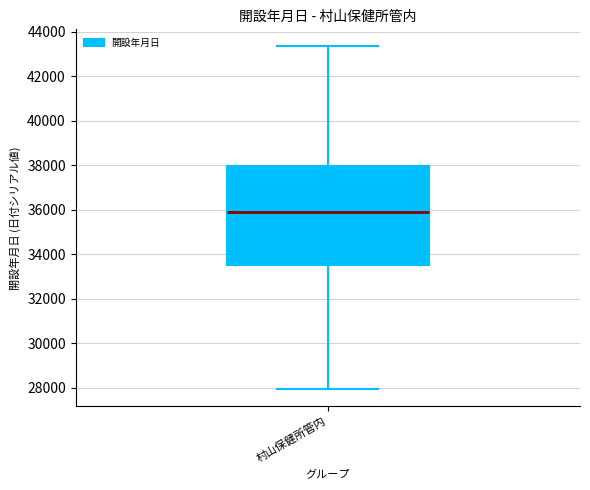

Where is the lower edge of the box for 村山保健所管内 on the y-axis? The values are not printed on the chart, so give them approximately, as read against the axis.

33600